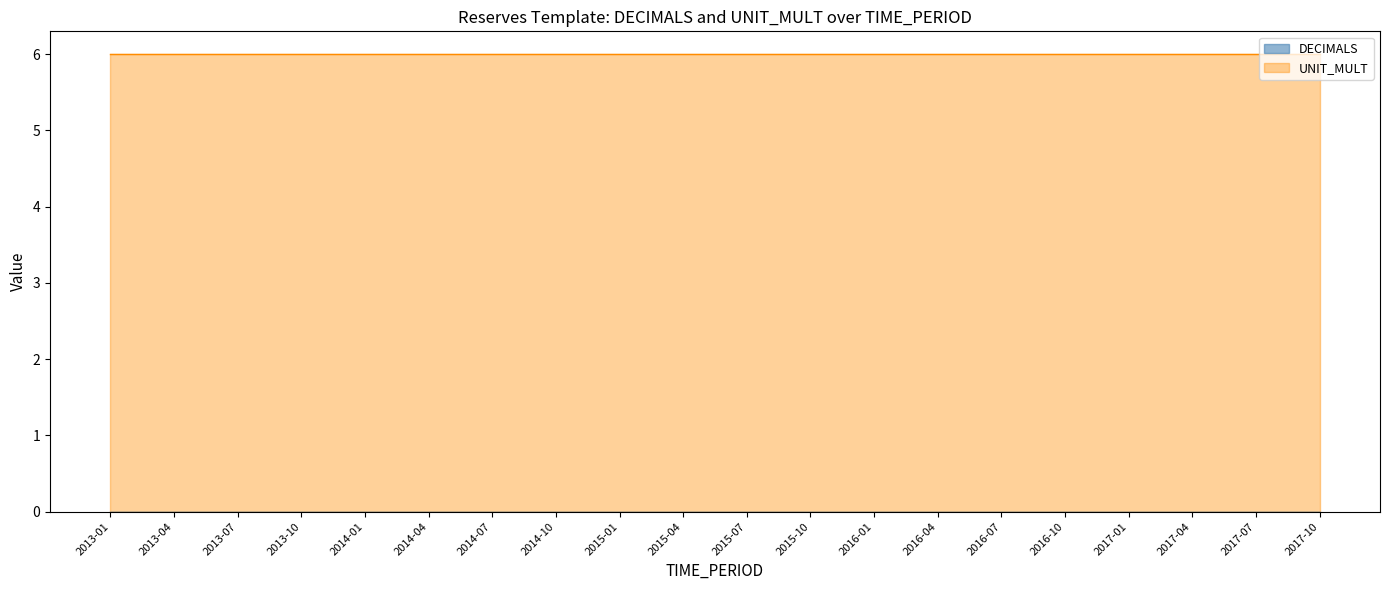

What is the label of the 18th point from the right?

2013-07